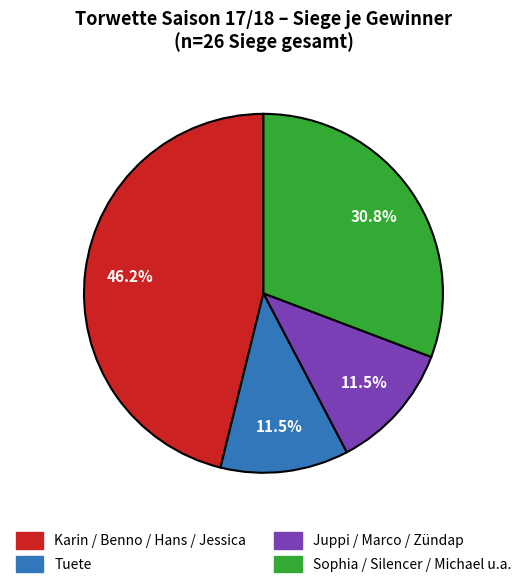

Is there a majority slice in this chart?

No